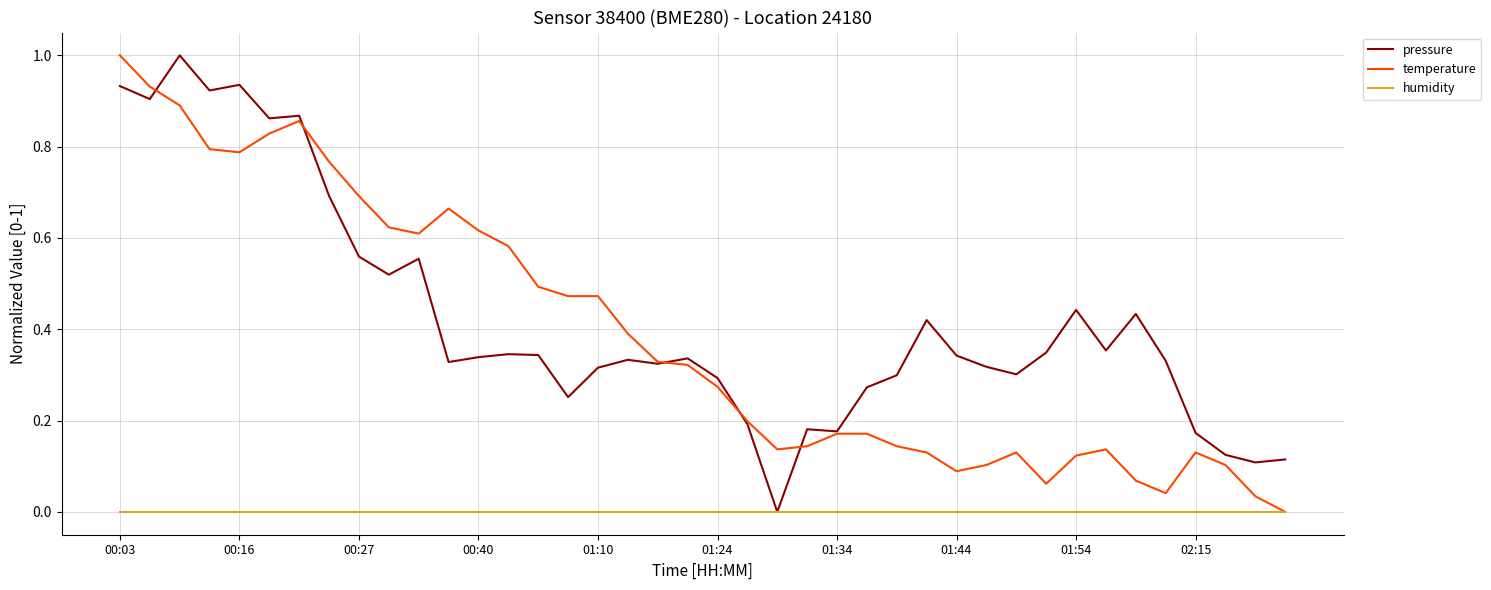

True or false: humidity has a value of 0.0 at 00:03.

True